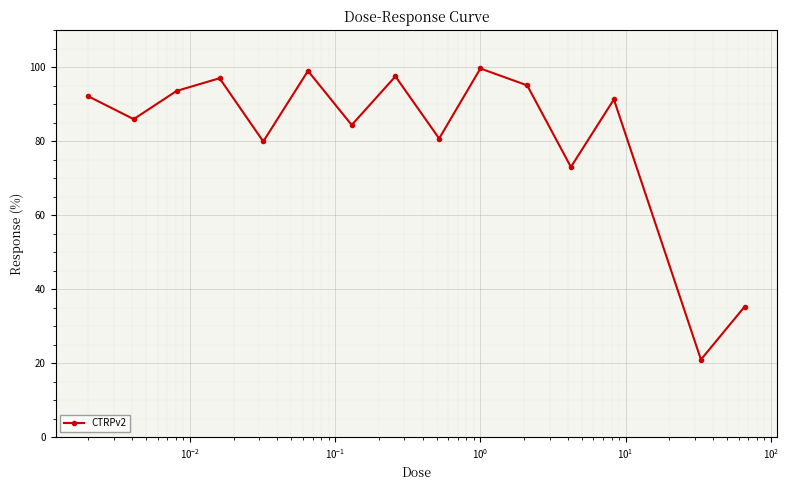

What is the smallest value displayed?

21.0